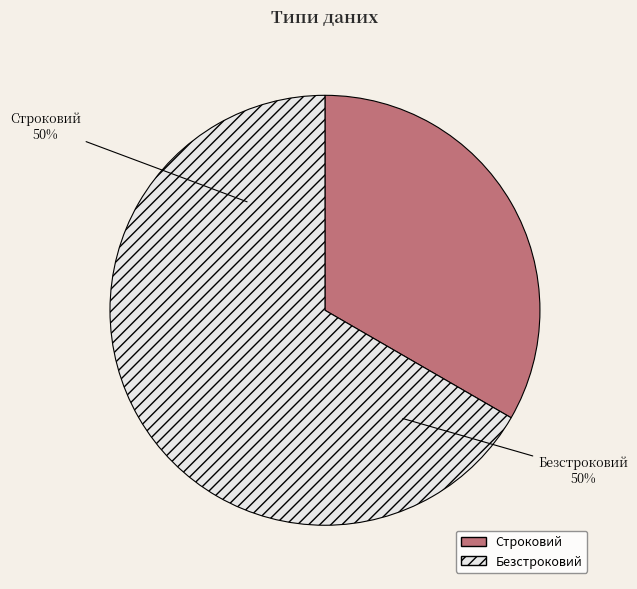

Rank the categories by value from lowest to highest.

Строковий, Безстроковий